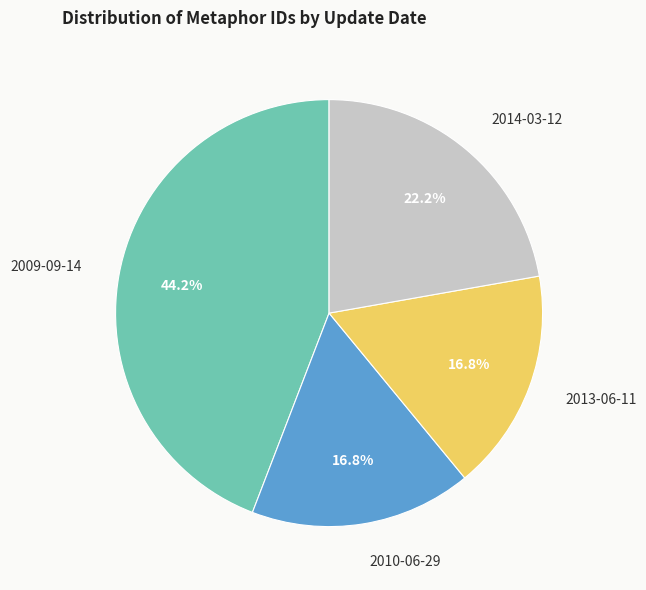

Is there any slice that represents more than half of the pie?

No